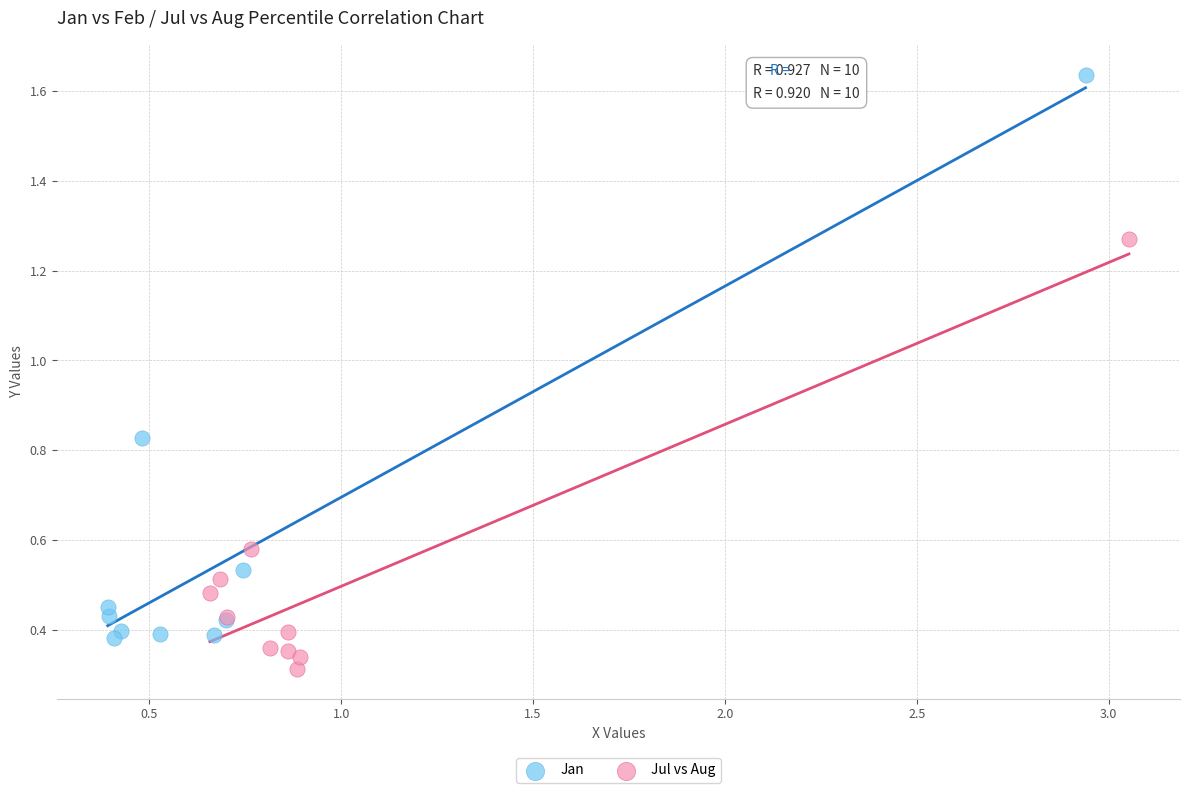

Which series contains the lowest Y value?

Jul vs Aug